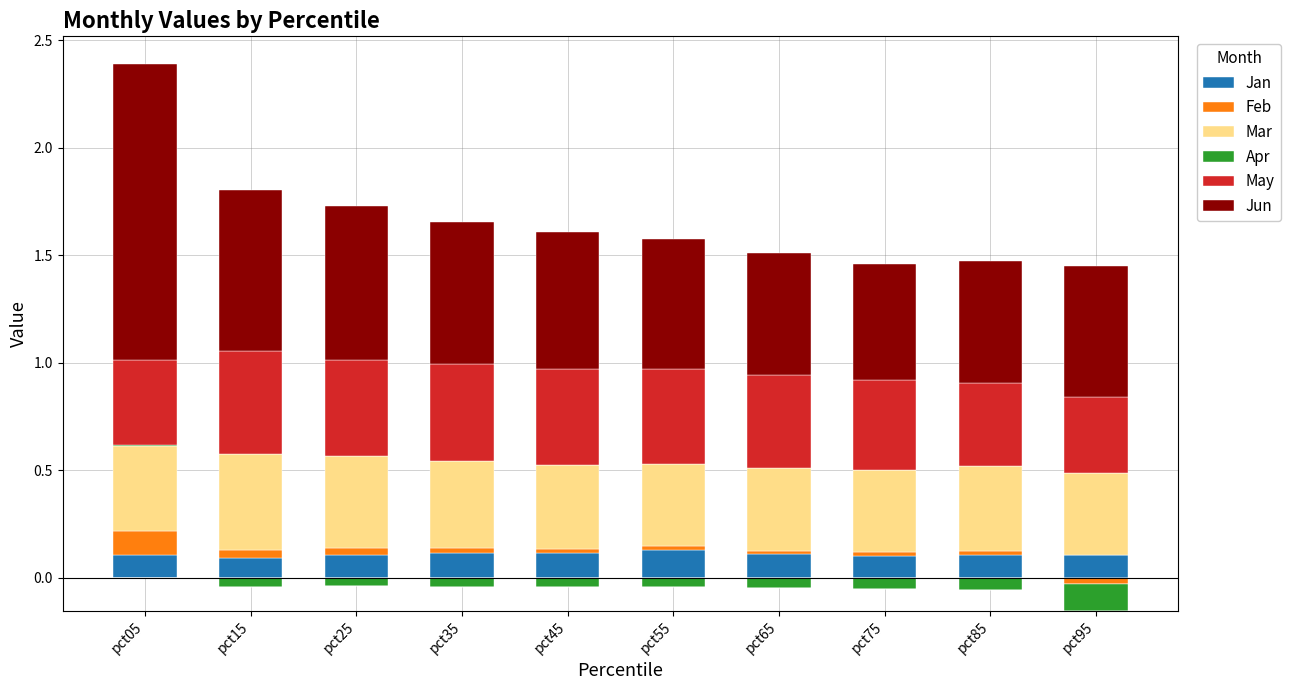

What is the average value of the Jan series?

0.1